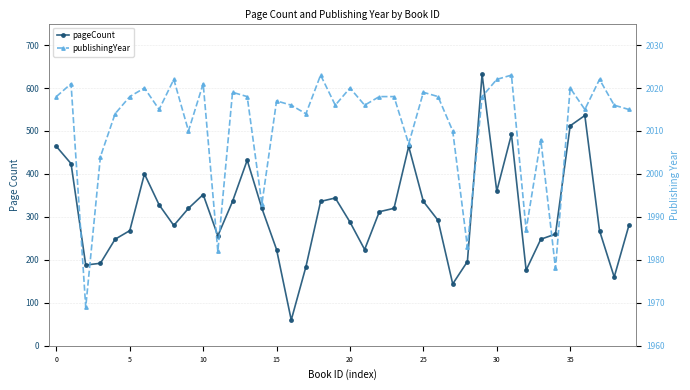

How many categories are shown in the chart?

40